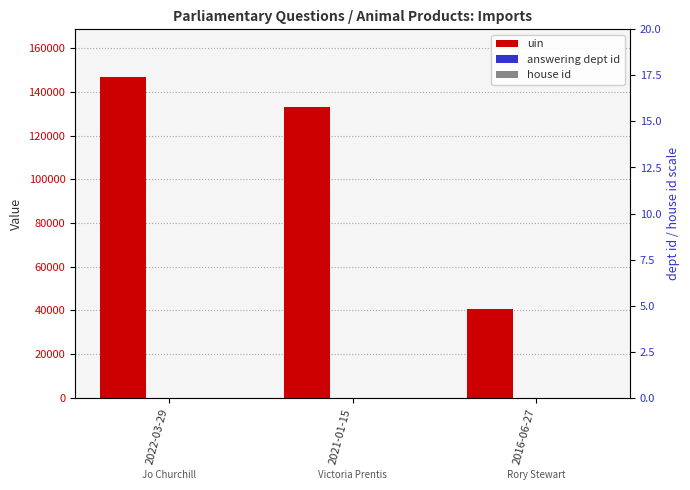

Reading left to right, what are all the values shown in this chart?

uin: 2022-03-29=146602	2021-01-15=132859	2016-06-27=40644
answering dept id: 2022-03-29=13	2021-01-15=13	2016-06-27=13
house id: 2022-03-29=1	2021-01-15=1	2016-06-27=1